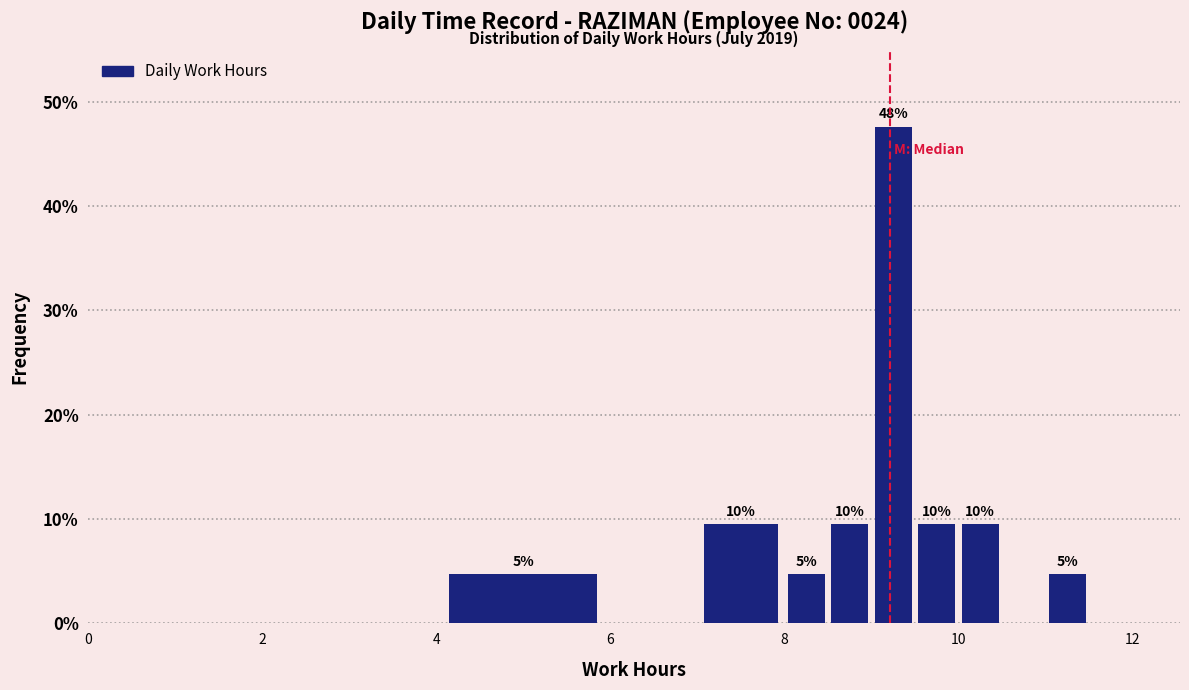

Around what value on the x-axis is the tallest bar? Give the approximate position of its centre, as read against the axis.

9.2